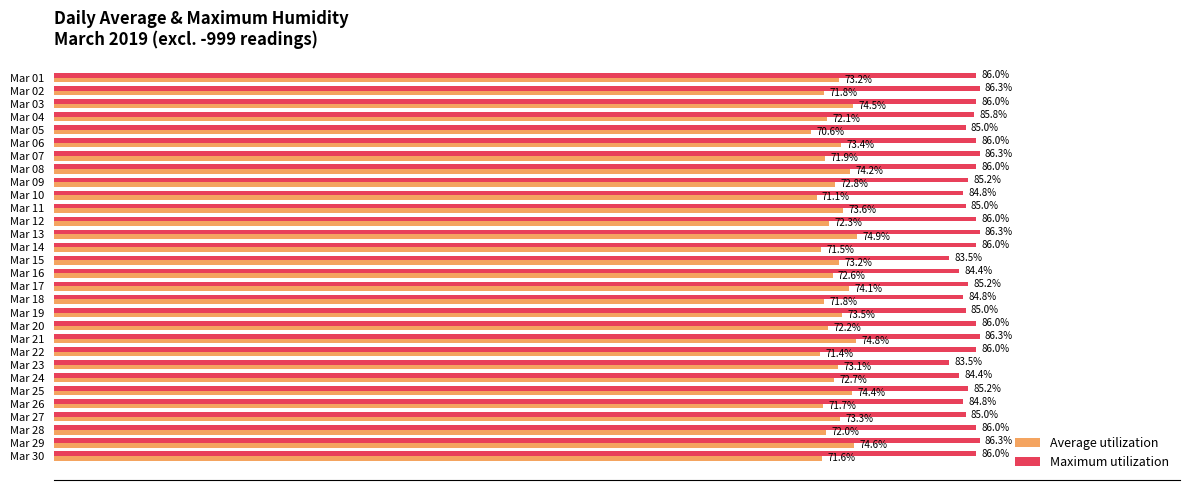

Which category has the lowest value across all series?

Mar 05